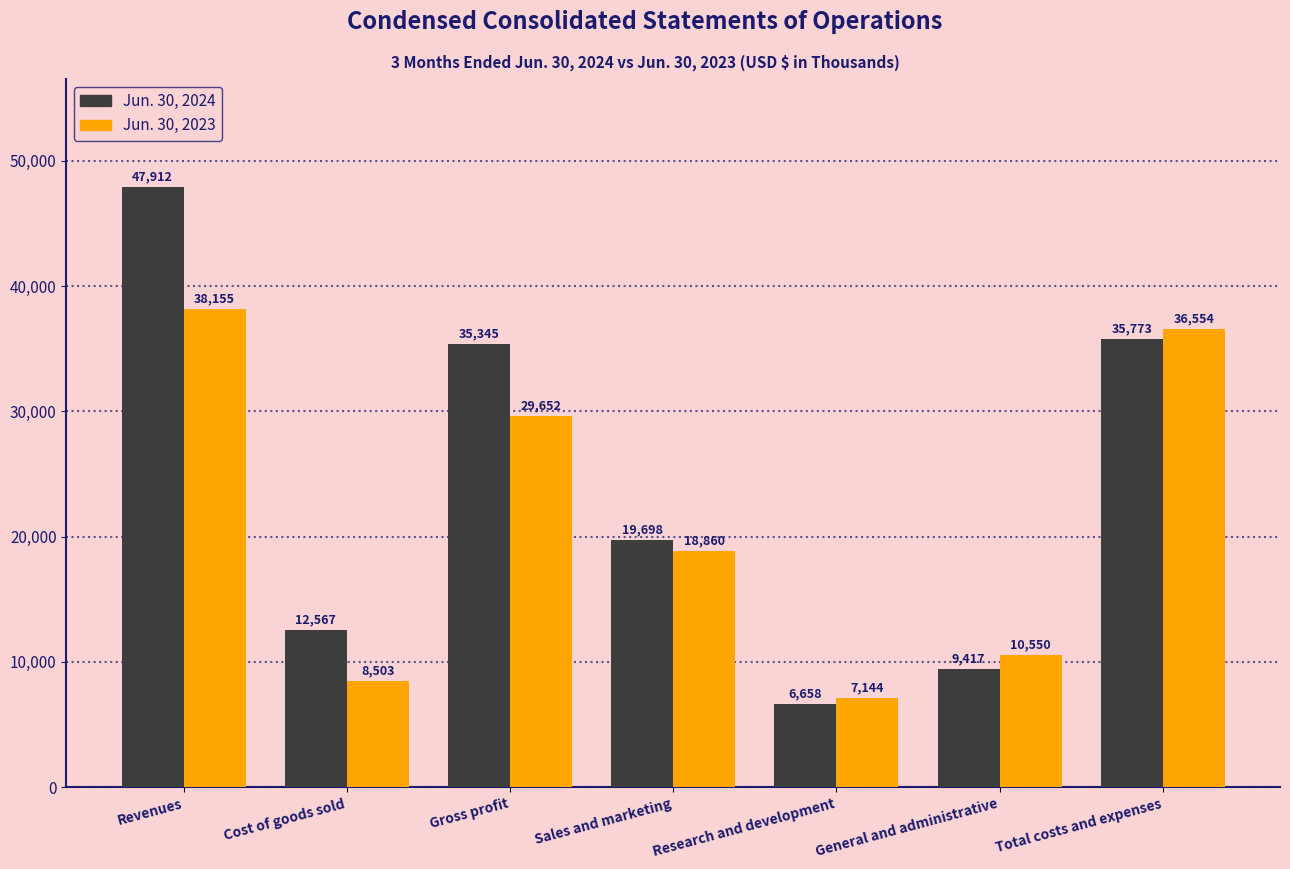

At which category is the sum across all series the highest?

Revenues